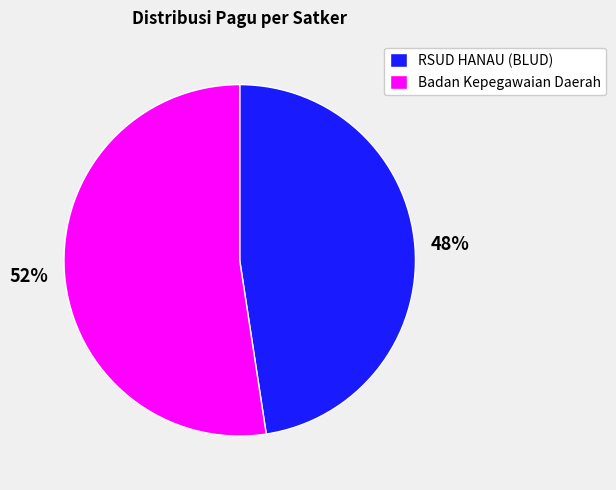

What percentage is the RSUD HANAU (BLUD) slice, to the nearest percent?

48%